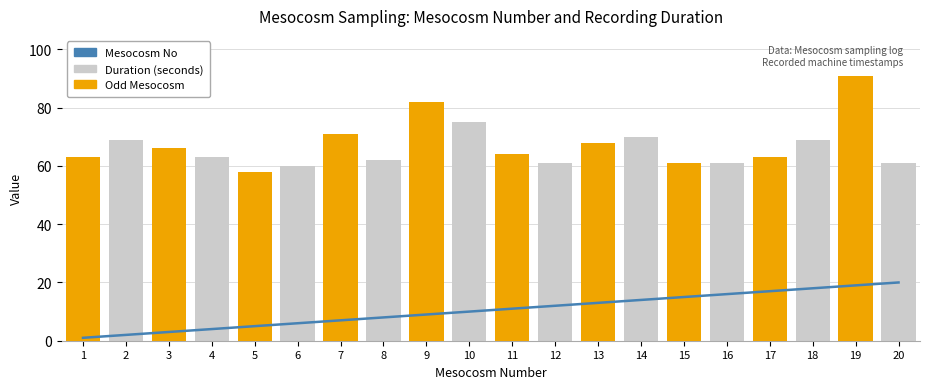

True or false: Odd Mesocosm has a value of 0 at 10.

True